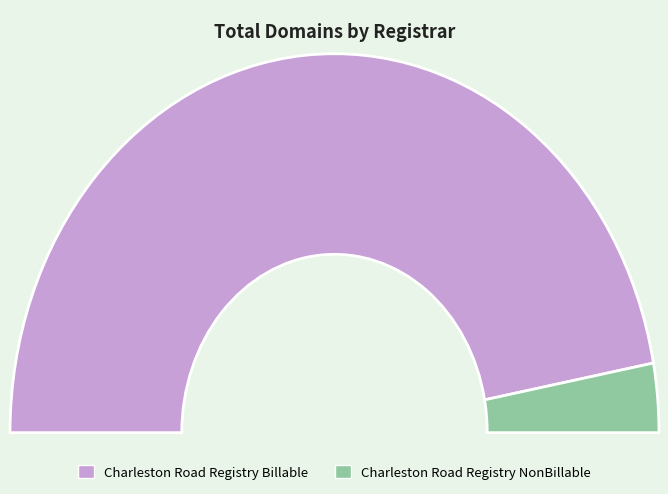

Count the number of slices in the pie.

2